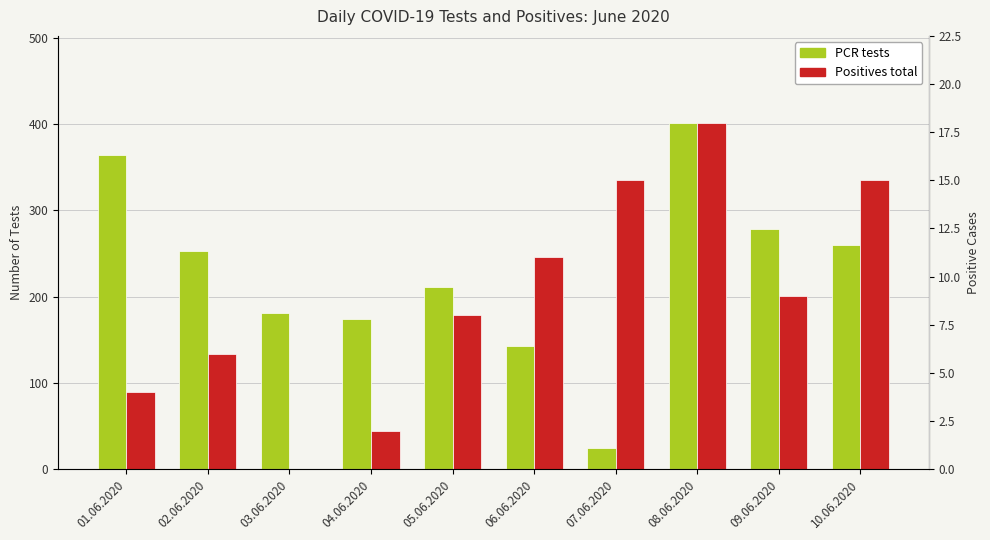

At which label is PCR tests closest to 213?

05.06.2020